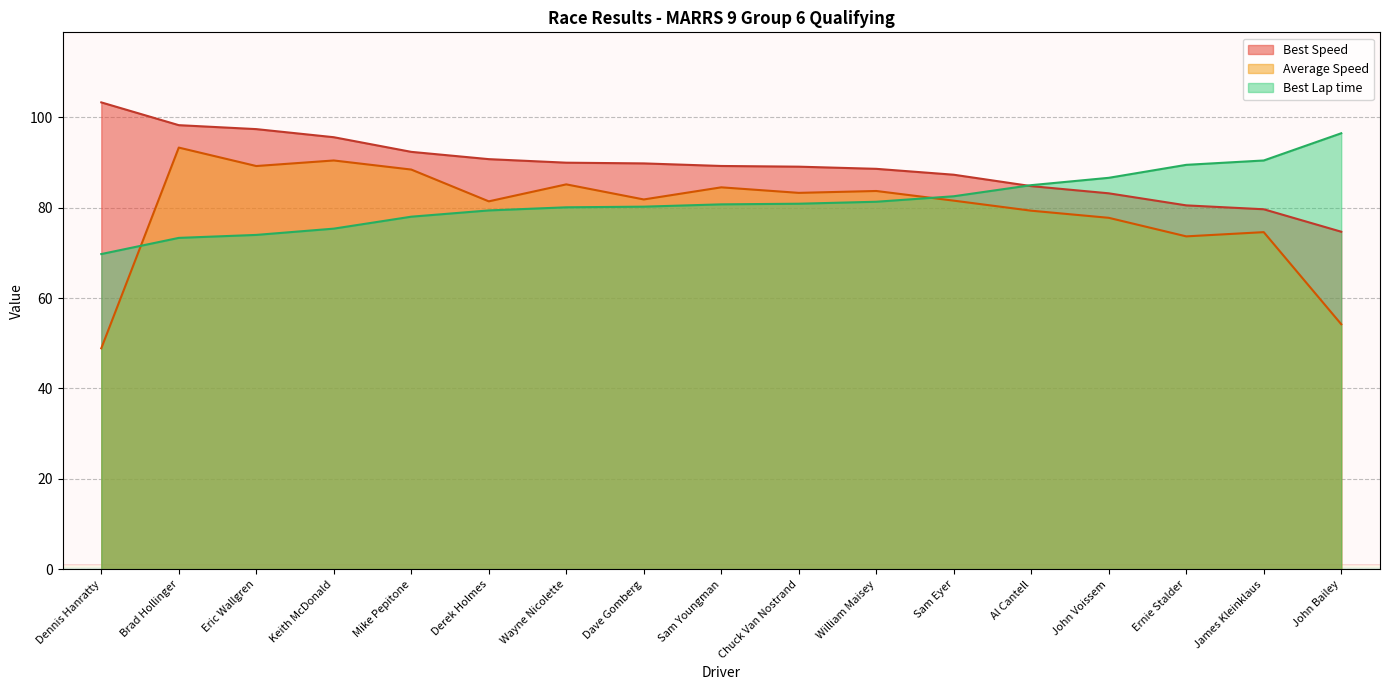

What is the smallest value displayed?

48.9